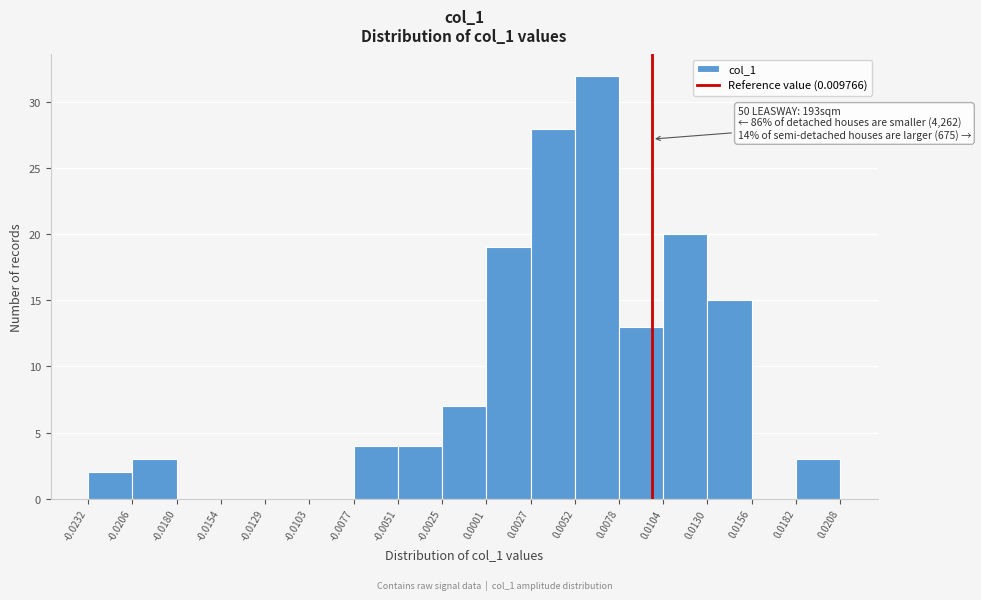

Which range on the x-axis has the tallest bar?

0.0052 to 0.0078